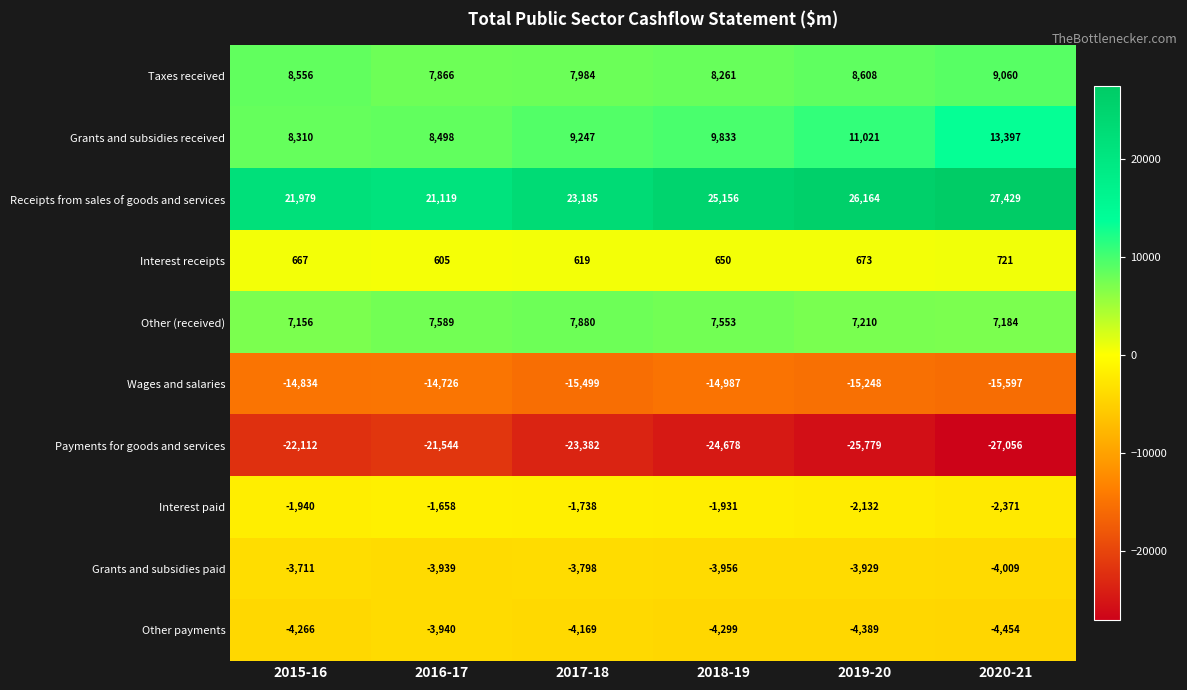

The value of Taxes received at 2019-20 is 3169. True or false?

False